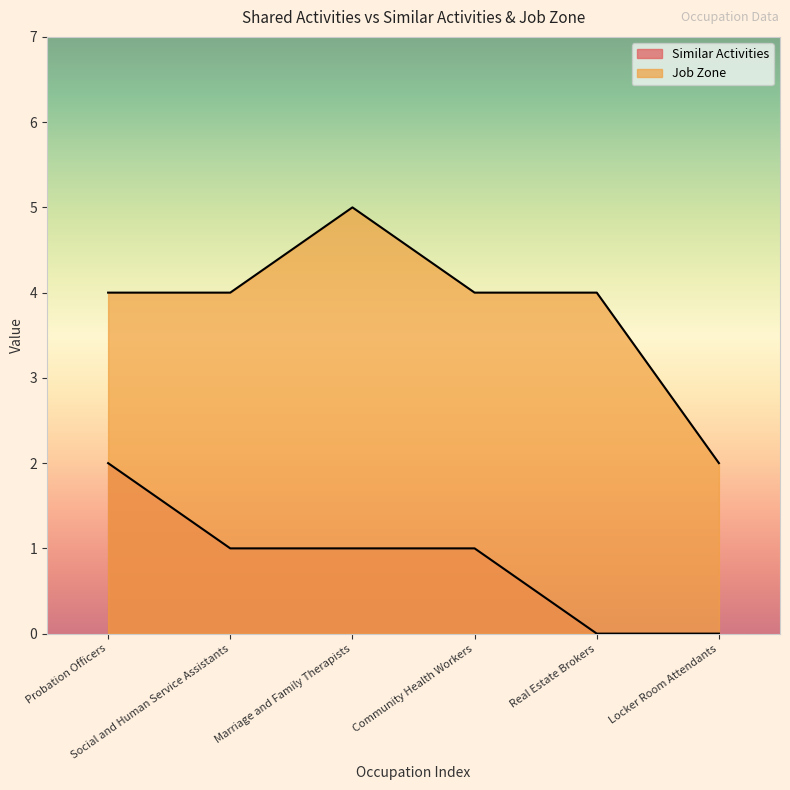

What position from the right is Probation Officers?

6